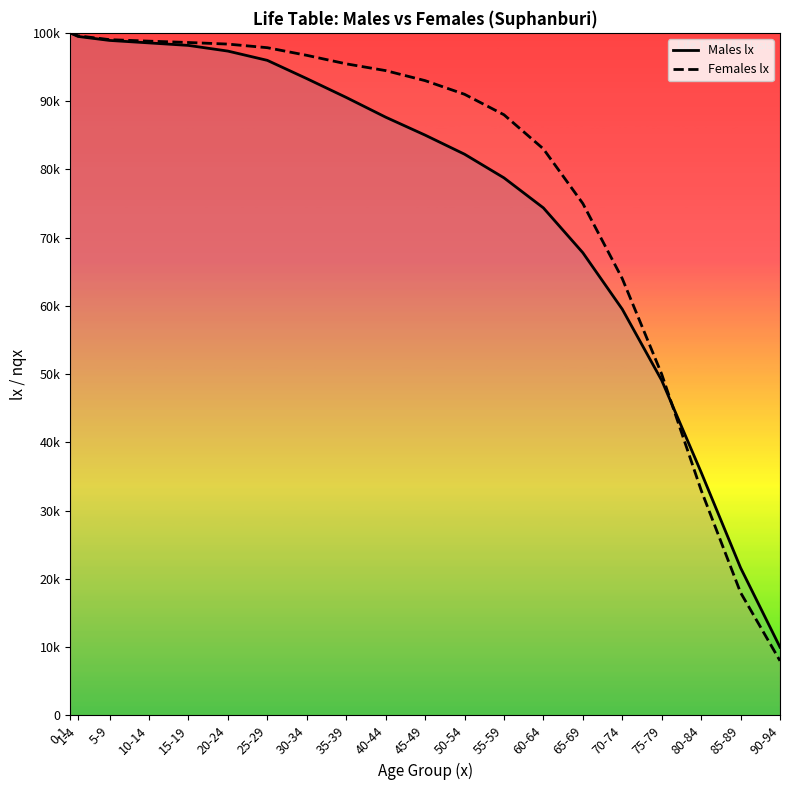

Reading left to right, transcribe all the data shown in this chart.

Males lx: 0-1=100000.0	1-4=99474.0	5-9=98889.7	10-14=98528.2	15-19=98159.1	20-24=97326.8	25-29=95968.2	30-34=93295.7	35-39=90538.7	40-44=87647.7	45-49=85020.5	50-54=82222.8	55-59=78759.4	60-64=74356.7	65-69=67789.6	70-74=59516.9	75-79=49089.7	80-84=35627.6	85-89=21632.3	90-94=9994.0
Females lx: 0-1=100000.0	1-4=99567.0	5-9=99002.2	10-14=98783.8	15-19=98585.7	20-24=98352.8	25-29=97824.8	30-34=96706.5	35-39=95459.9	40-44=94469.3	45-49=93000.0	50-54=91000.0	55-59=88000.0	60-64=83000.0	65-69=75000.0	70-74=64000.0	75-79=50000.0	80-84=33000.0	85-89=18000.0	90-94=8000.0